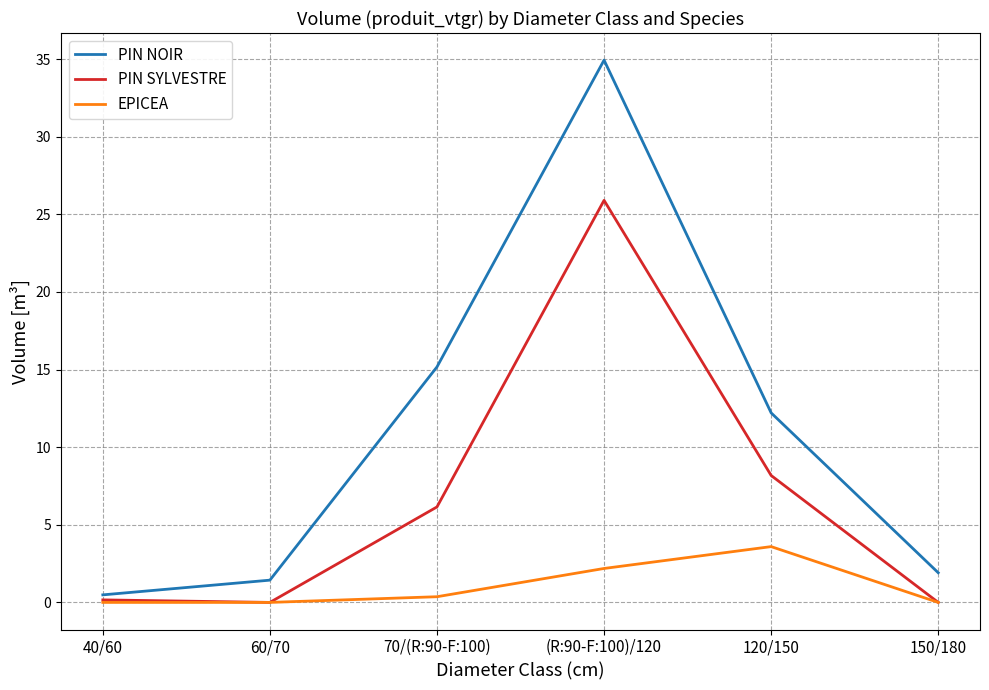

Reading right to left, extract all data points from this chart.

PIN NOIR: 150/180=1.9	120/150=12.2	(R:90-F:100)/120=34.9	70/(R:90-F:100)=15.2	60/70=1.4	40/60=0.5
PIN SYLVESTRE: 150/180=0.0	120/150=8.2	(R:90-F:100)/120=25.9	70/(R:90-F:100)=6.2	60/70=0.0	40/60=0.2
EPICEA: 150/180=0.0	120/150=3.6	(R:90-F:100)/120=2.2	70/(R:90-F:100)=0.4	60/70=0.0	40/60=0.0